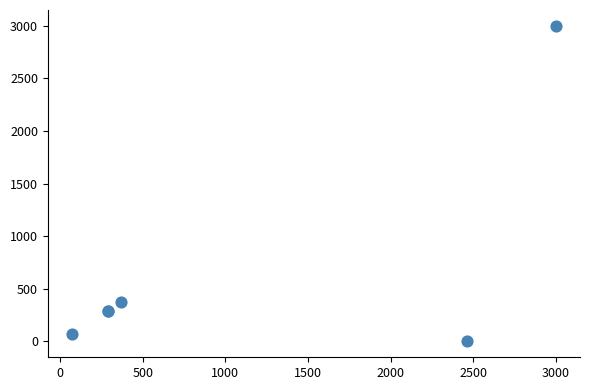

What Y value in the scatter plot is closest to 1500?

370.6